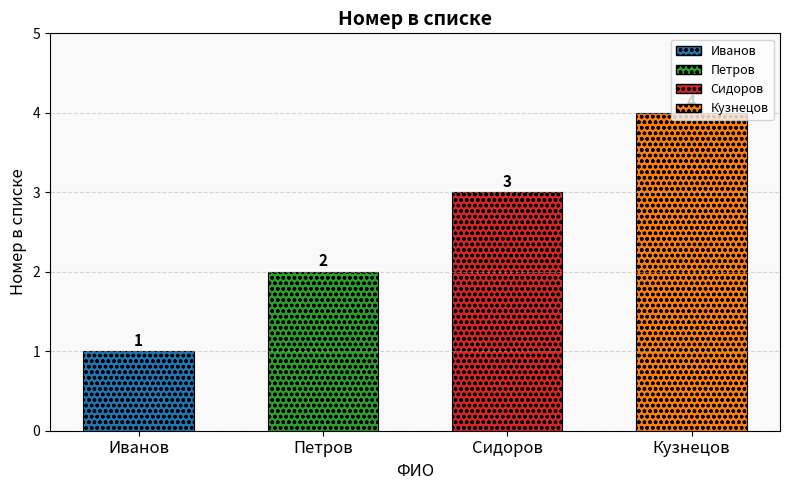

At which label is the value closest to 2?

Петров